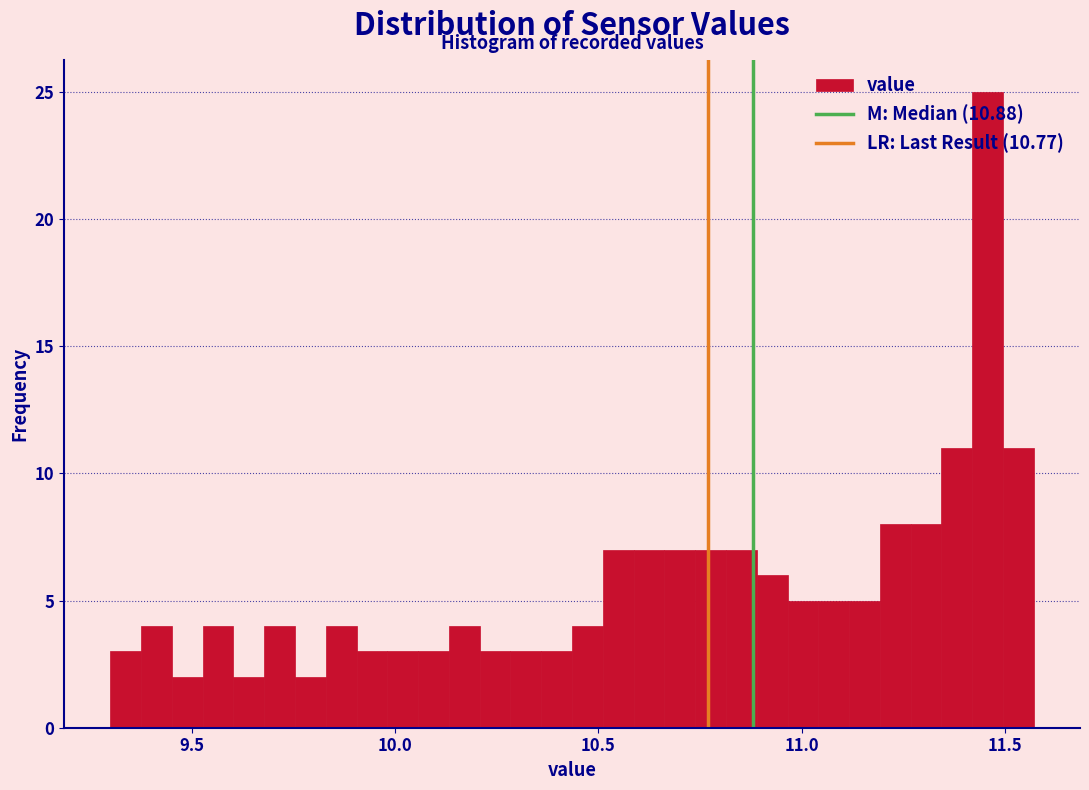

Read against the x-axis, roughly where is the centre of the tallest bar?

11.45